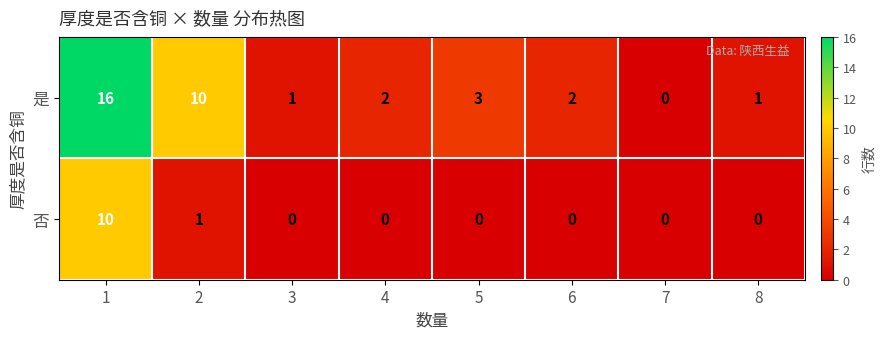

Which series has the largest total across all categories?

是